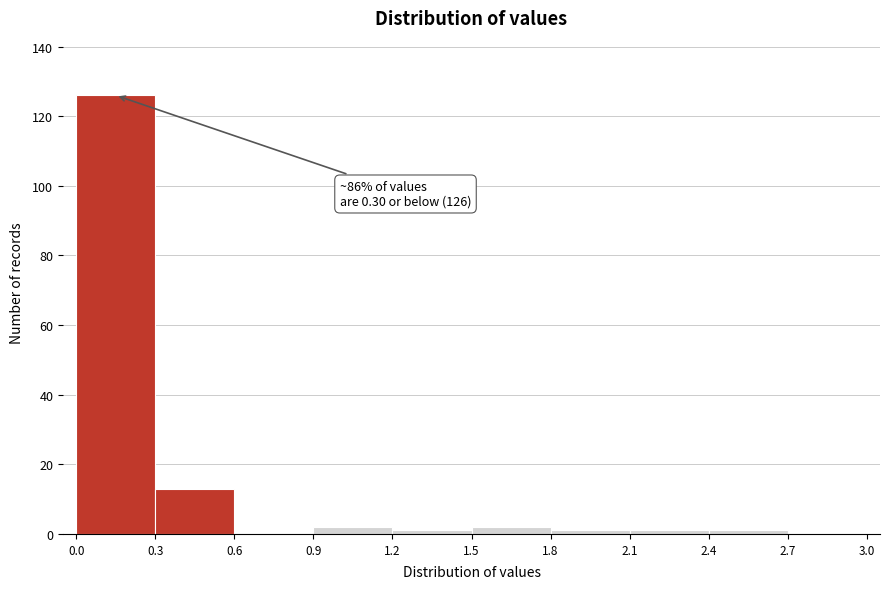

Over which range of the x-axis is the bar tallest?

0.0 to 0.3